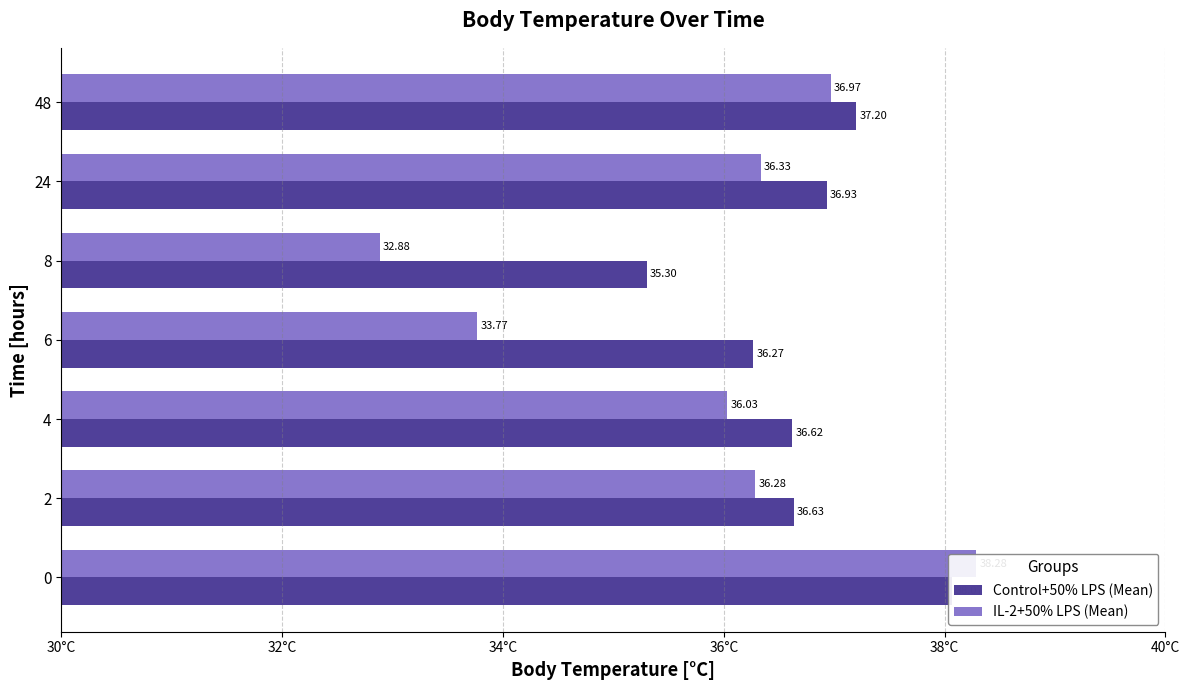

How many values in the IL-2+50% LPS (Mean) series are below 36?

2